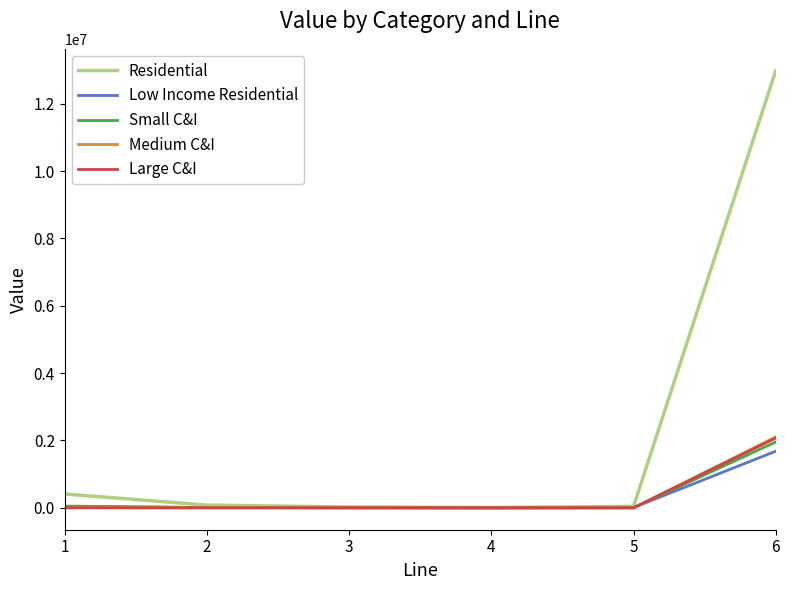

How many lines are shown in the chart?

5